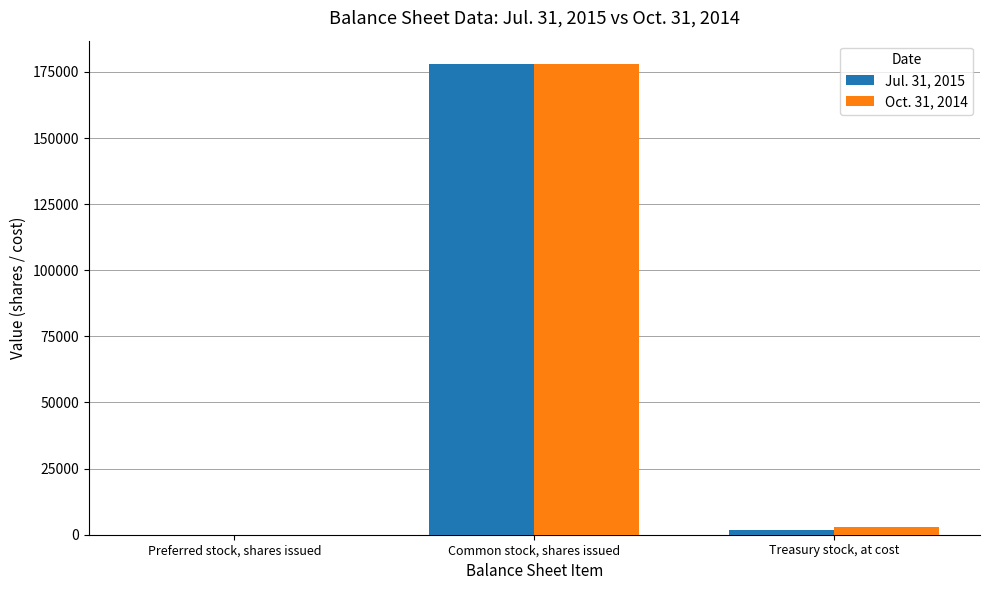

Is the value of Jul. 31, 2015 at Treasury stock, at cost greater than the value of Oct. 31, 2014 at Preferred stock, shares issued?

Yes